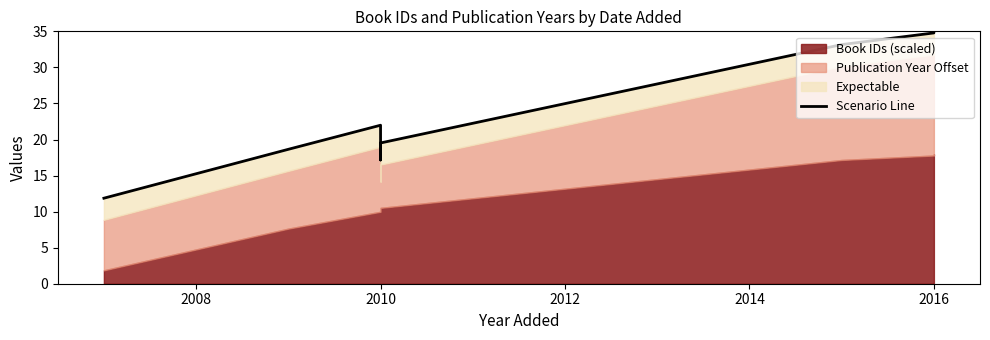

What is the difference between the second highest and minimum values?

22.9